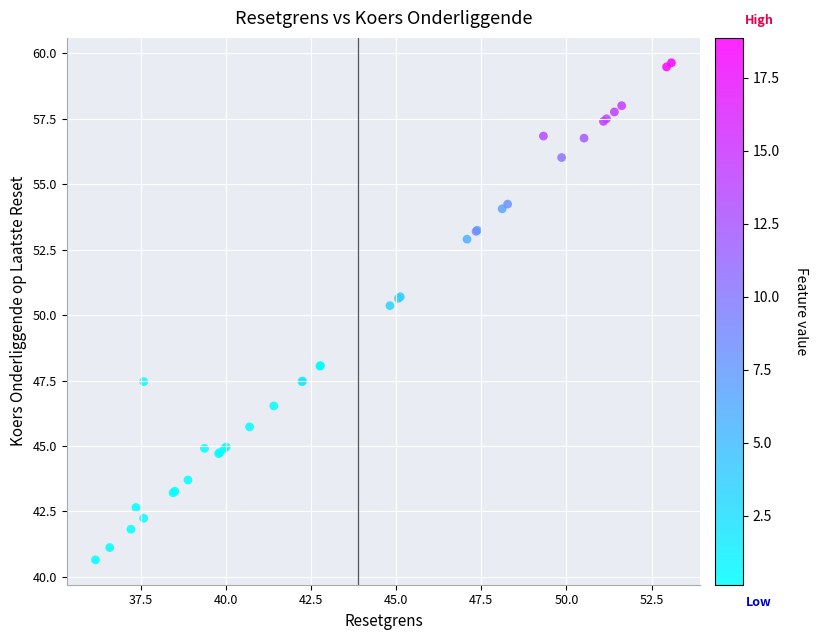

What Y value in the scatter plot is closest to 50?

50.4